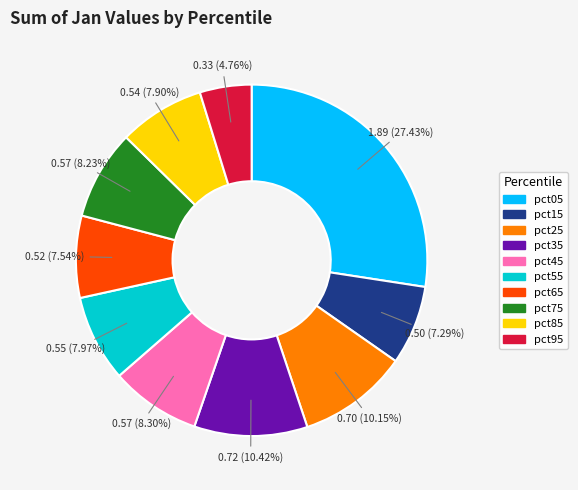

What is the smallest slice in the pie chart?

pct95